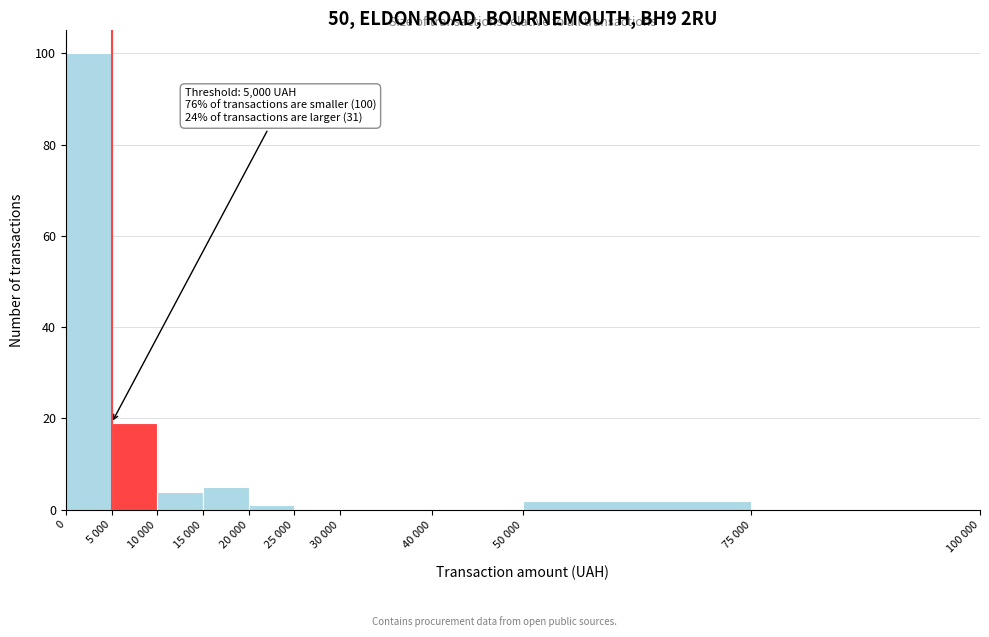

Reading left to right, list all the values displayed in this chart.

0=100	5 000=19	10 000=4	15 000=5	20 000=1	25 000=0	30 000=0	40 000=0	50 000=2	75 000=0